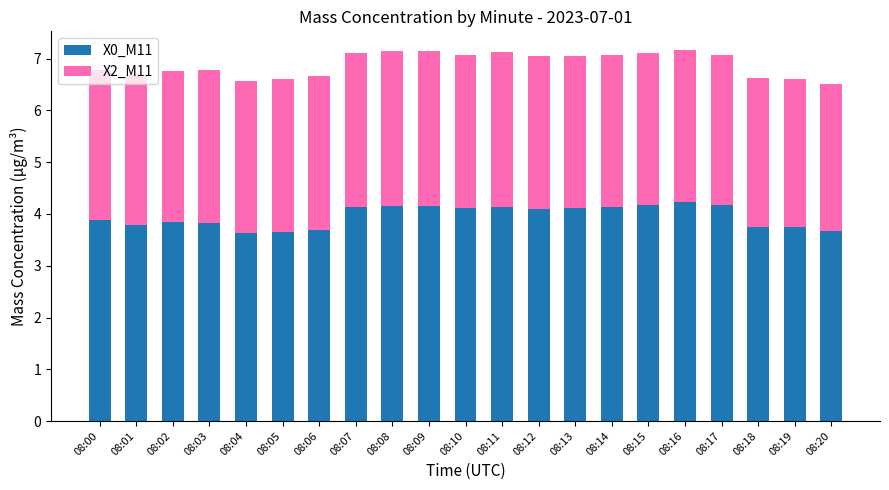

What is the difference between the maximum and minimum values in the X0_M11 series?

0.6